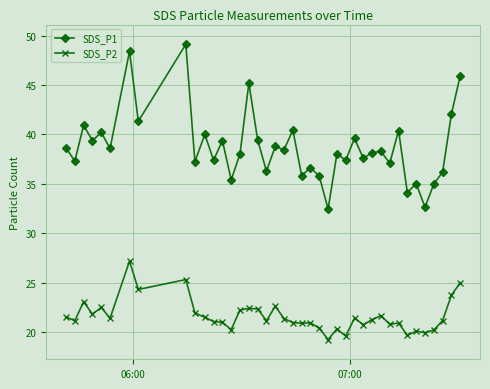

True or false: SDS_P1 and SDS_P2 cross at least once.

False